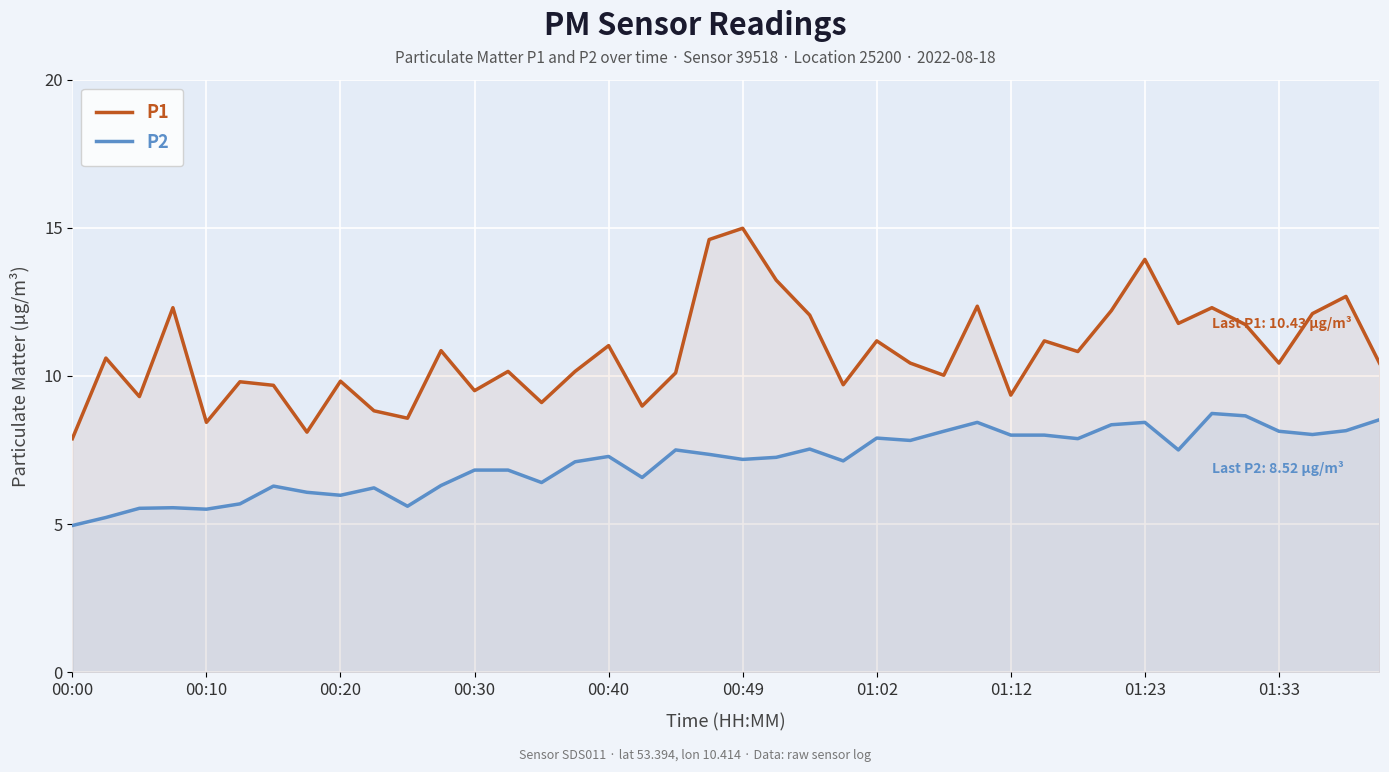

What is the label of the 3rd point from the right?

37